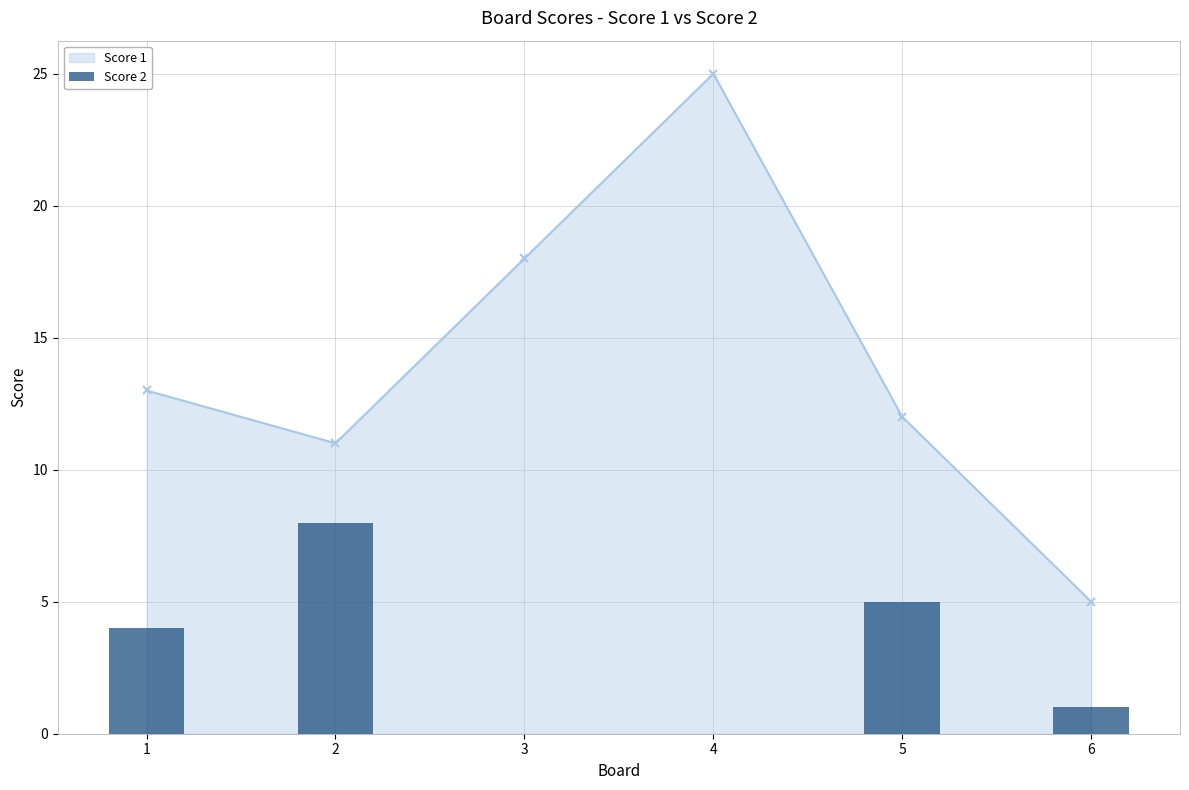

How many positive values are there?

4